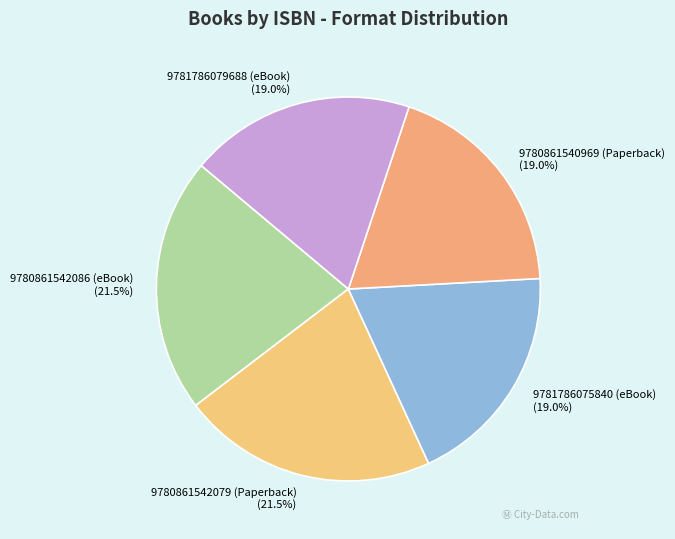

Is it true that 9780861542079 (Paperback) is 16% of the pie?

False